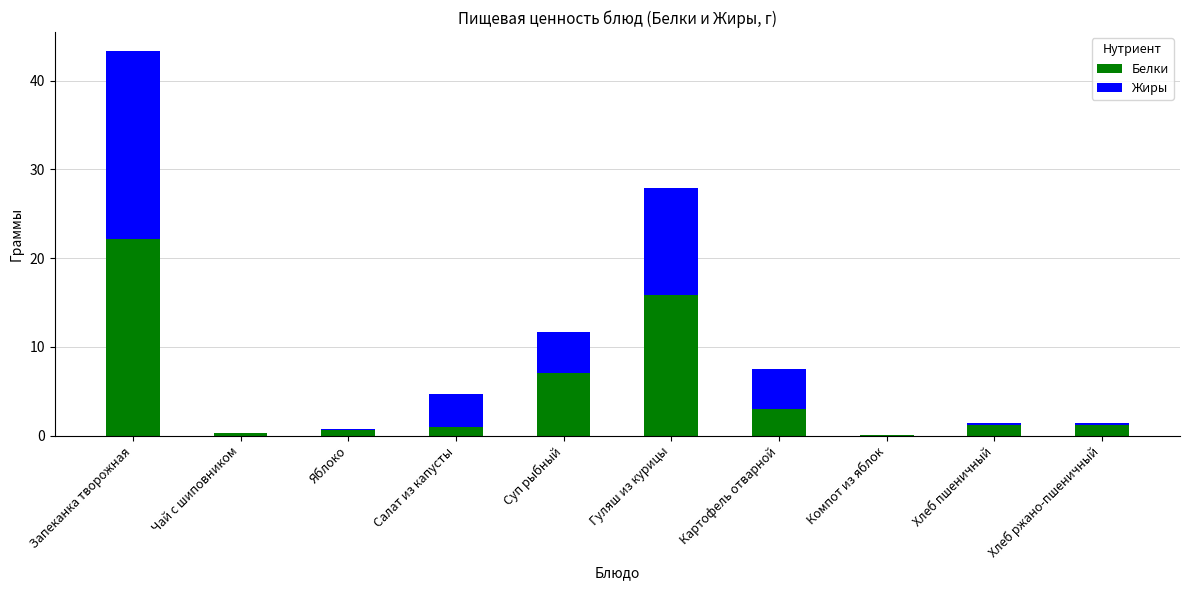

The value of Белки at Гуляш из курицы is 15.8. True or false?

True